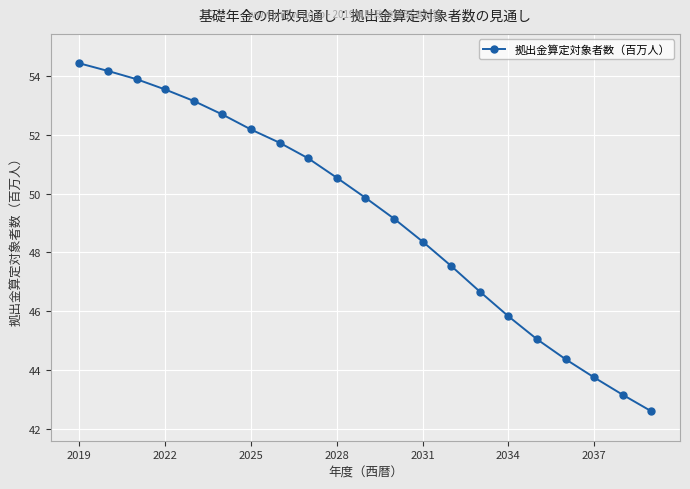

What is the sum of all values?

1033.9